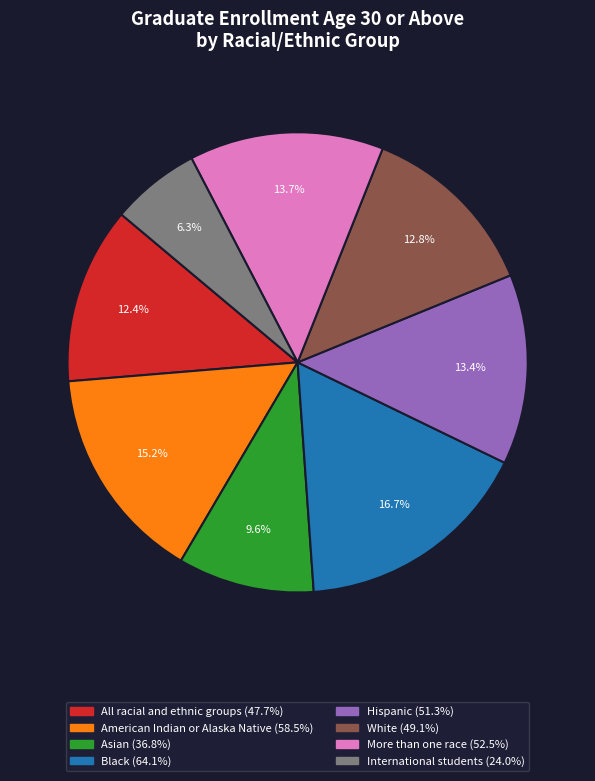

To the nearest percent, what is the difference between the largest and smallest slice percentages?

10%